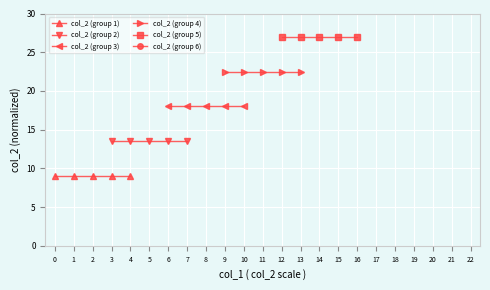

True or false: col_2 (group 1) and col_2 (group 6) cross at least once.

False